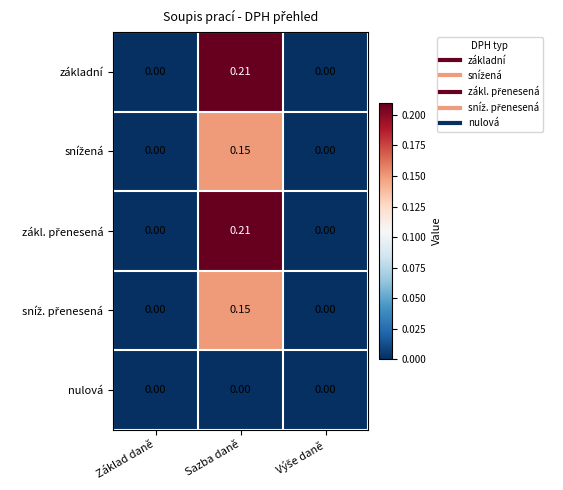

At which category is the sum across all series the highest?

Sazba daně